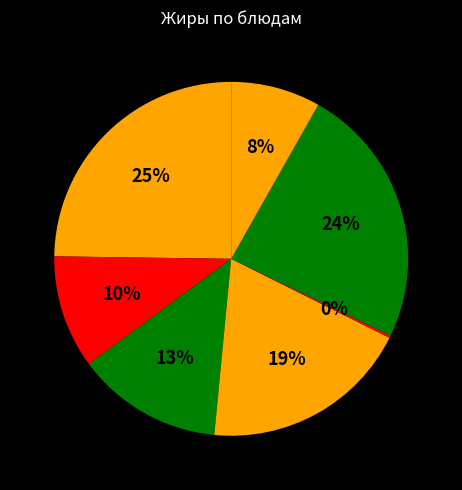

Rank the categories by value from lowest to highest.

Напиток Здоровье, Фрукты свежие, Суп картофельный, Биточки рыбные, Макаронные изделия, Сочень с творогом, Каша молочная